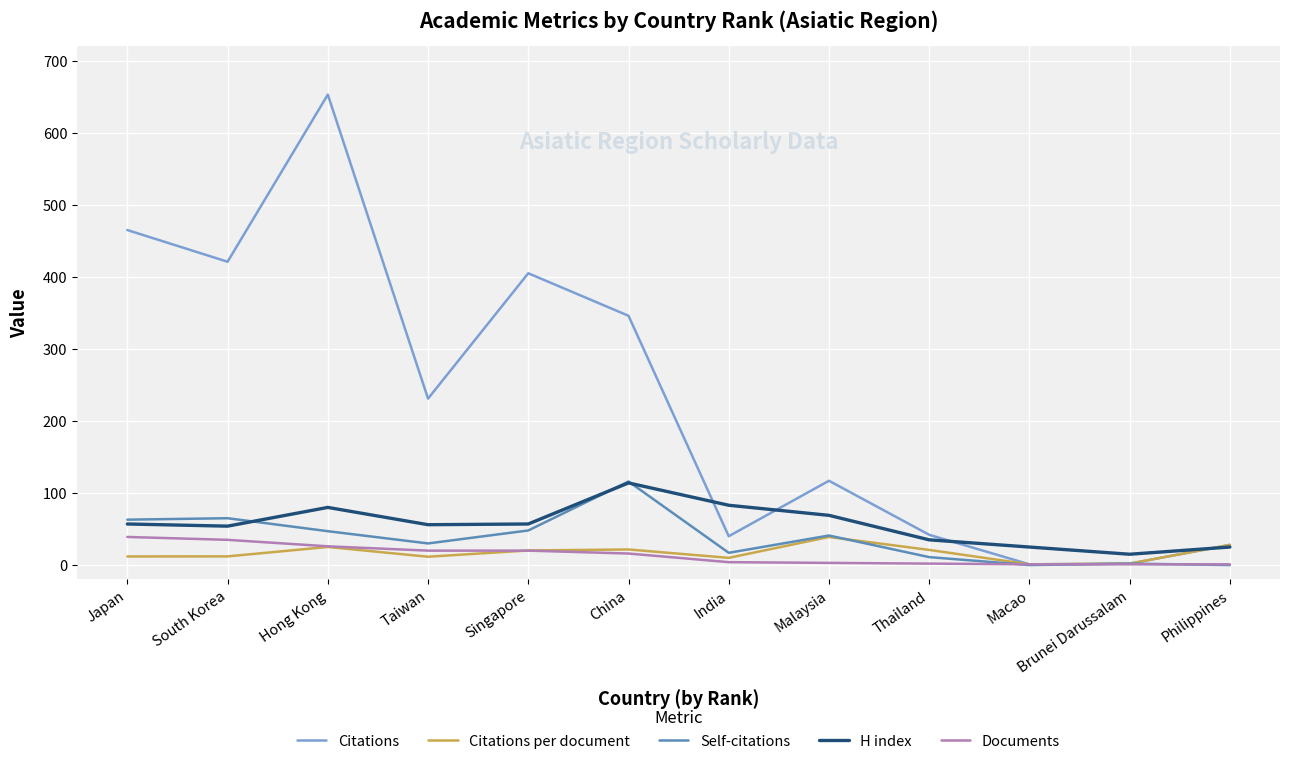

What is the maximum value for H index?

114.0